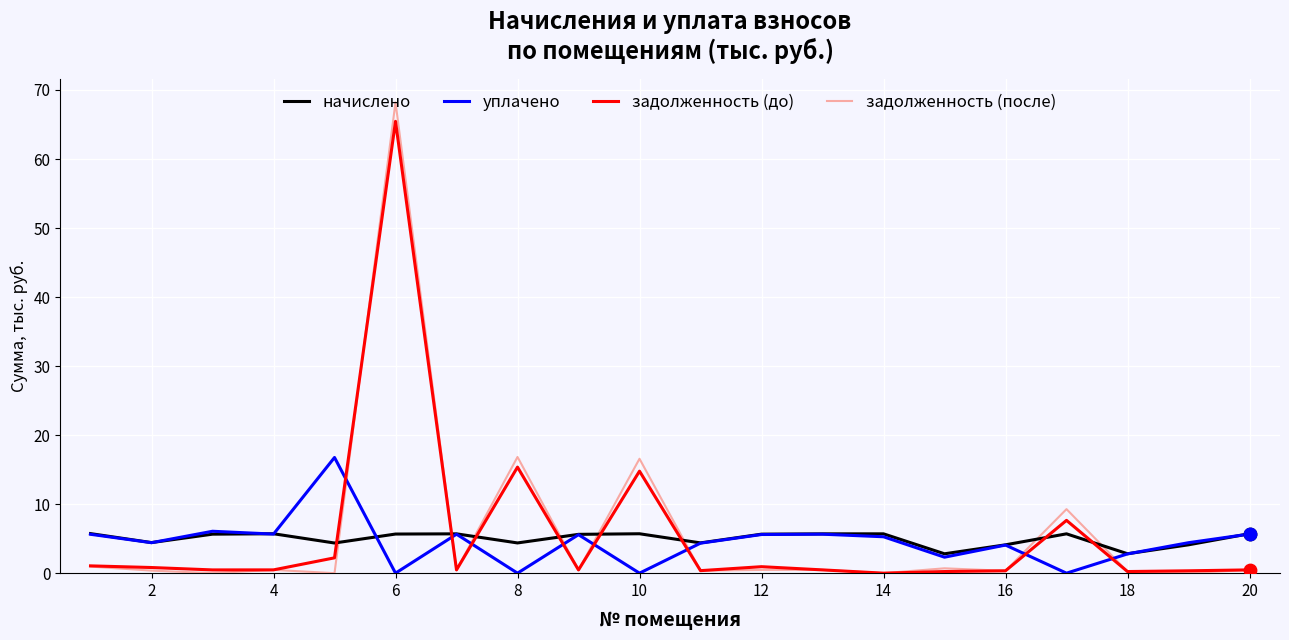

Which series has the widest spread of values?

задолженность (после)